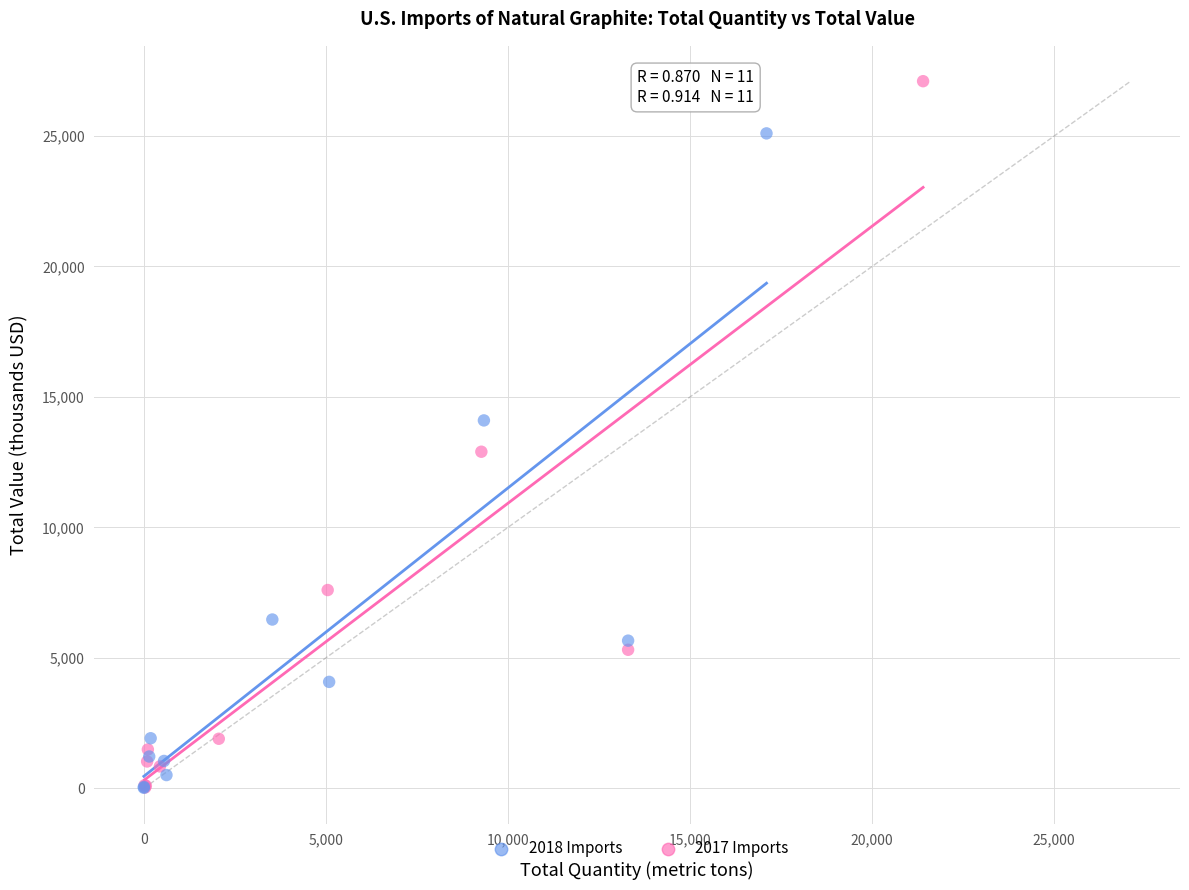

Which series contains the highest Y value?

2017 Imports